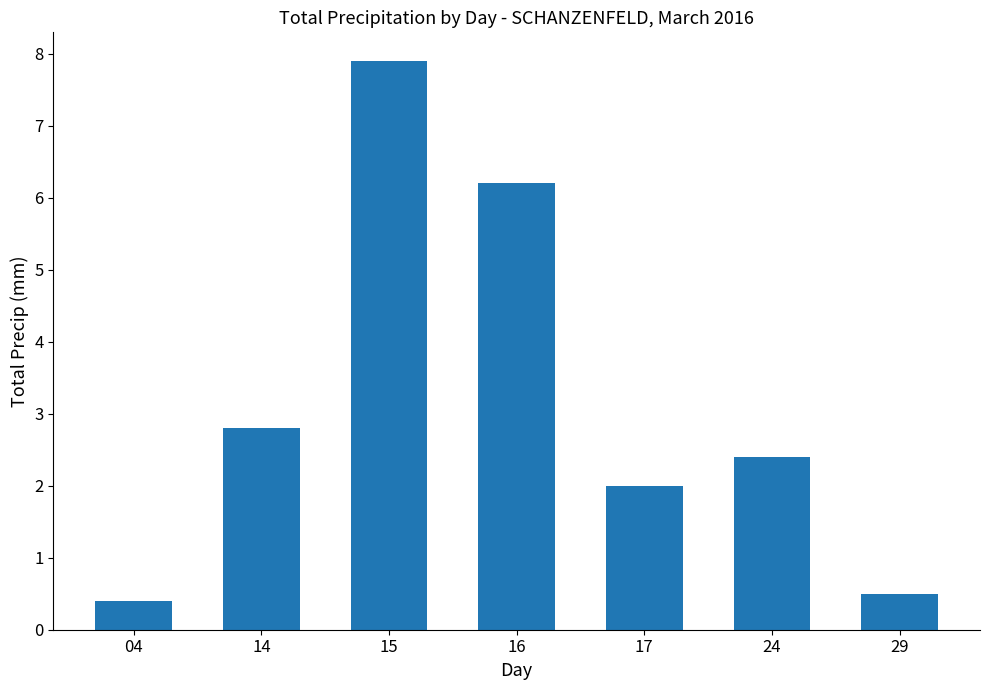

Rank the categories by value from lowest to highest.

04, 29, 17, 24, 14, 16, 15